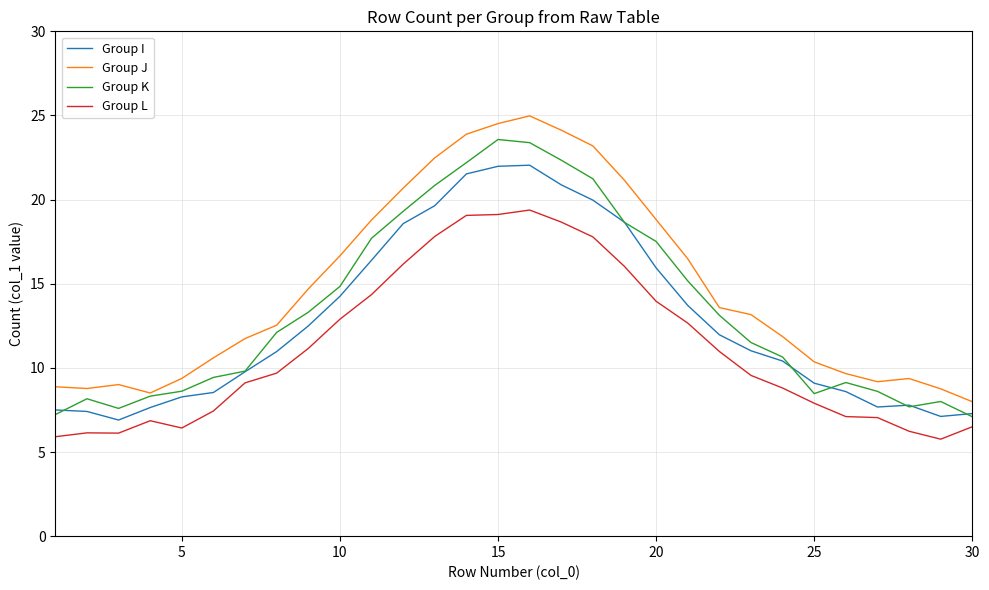

Rank the series by their average value, from lowest to highest.

Group L, Group I, Group K, Group J